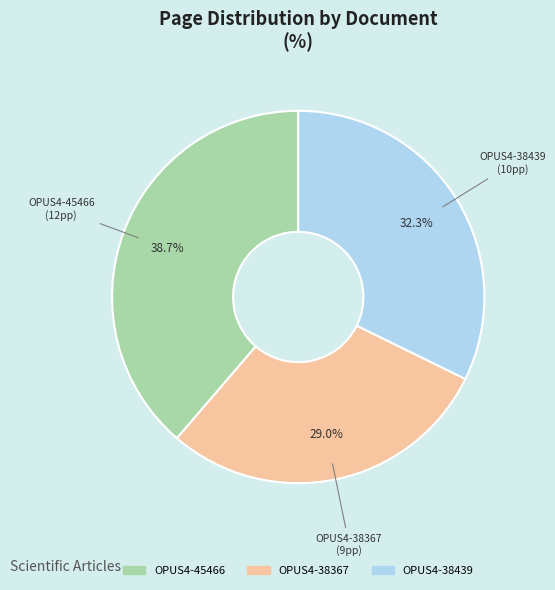

Is it true that OPUS4-45466 is 48% of the pie?

False